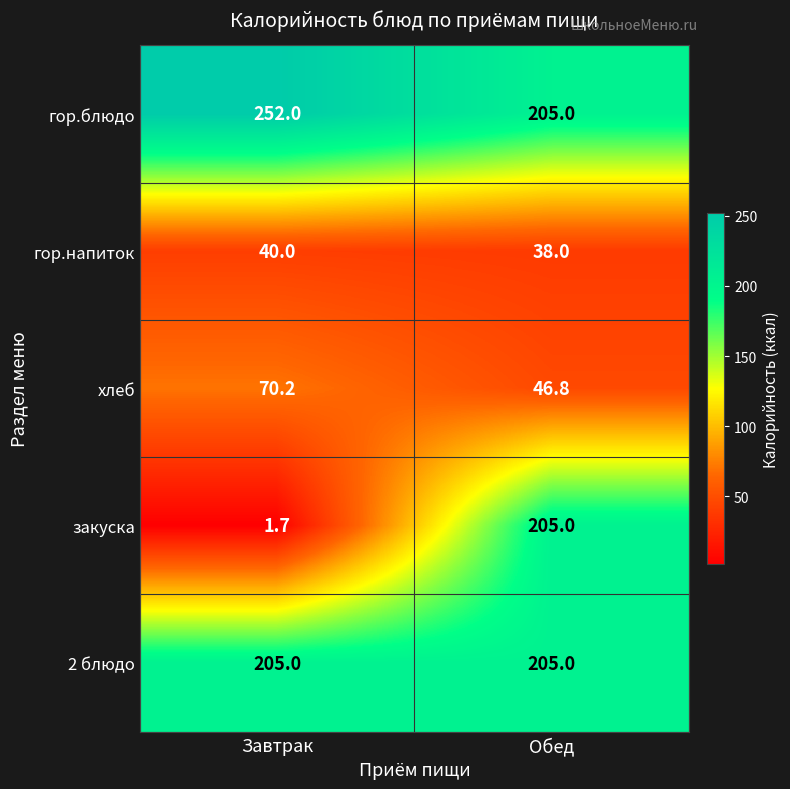

The value of закуска at Обед is 57.3. True or false?

False